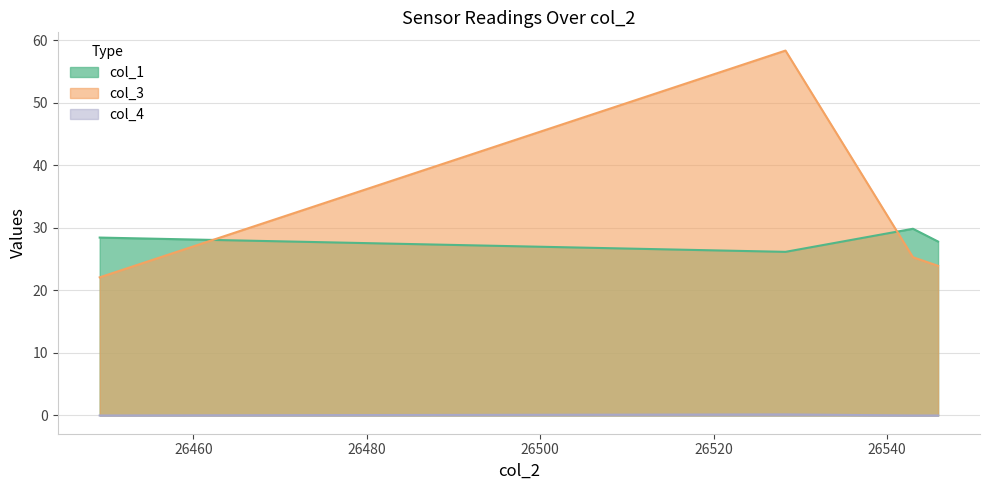

Which series ends up on top after the final intersection of col_3 line and col_1 line?

col_1 line